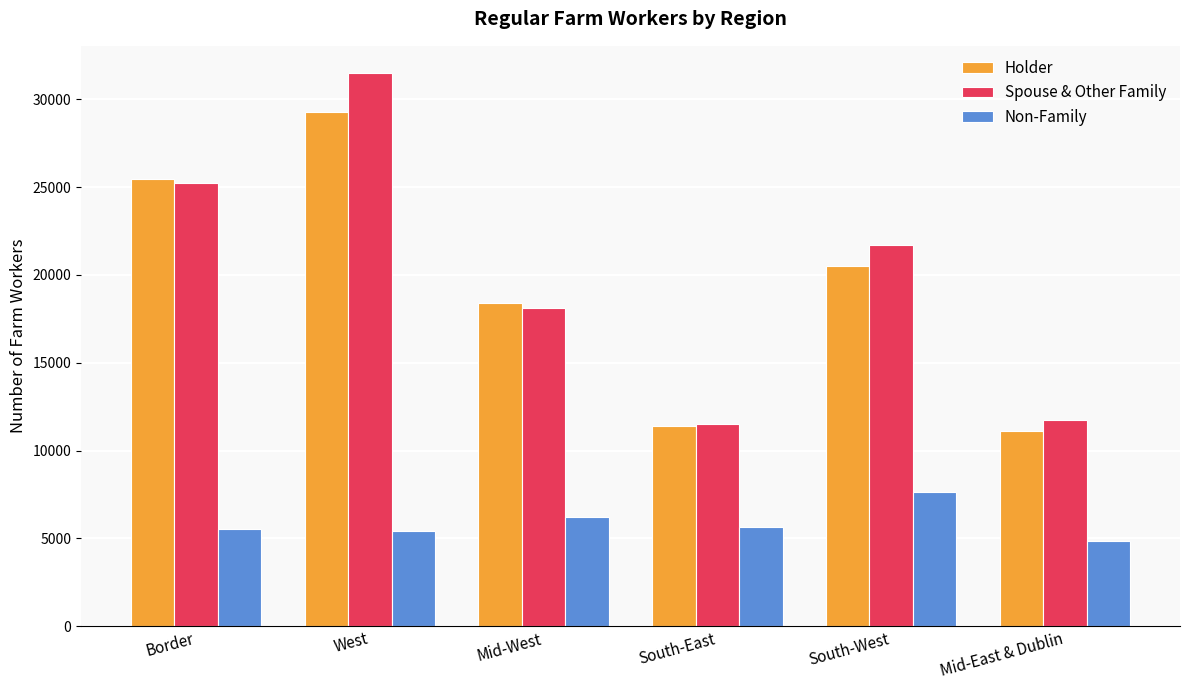

How many bars are there in each group?

3